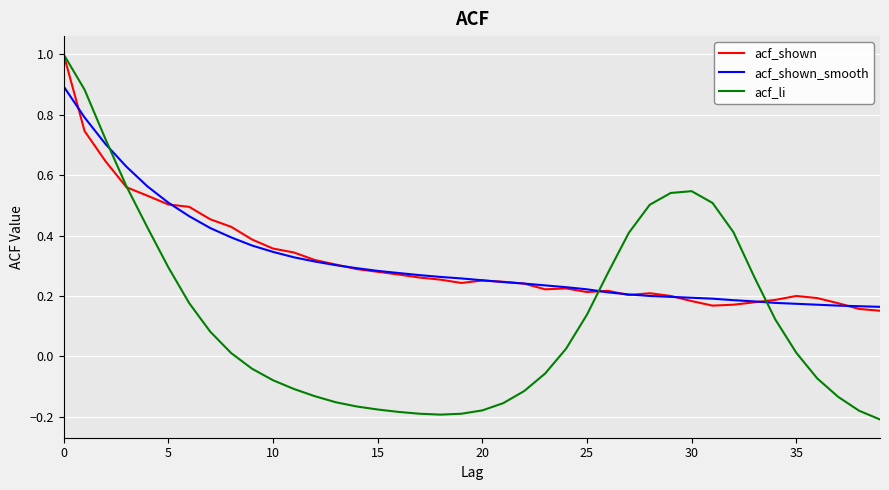

Which series has the widest spread of values?

acf_li